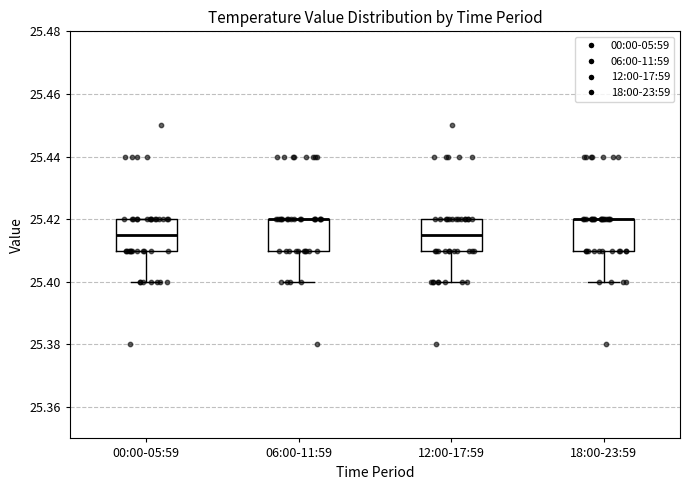

Reading left to right, transcribe this box plot: for each box, give where its median line is, the range the box spans, and where its two whiskers end, as read against the y-axis. The values are not printed on the chart, so give them approximately, as read against the axis.

00:00-05:59: median 25.416, box 25.410 to 25.420, whiskers 25.400 to 25.420
06:00-11:59: median 25.420 (drawn on the box's upper edge), box 25.410 to 25.420, whiskers 25.400 to 25.420
12:00-17:59: median 25.416, box 25.410 to 25.420, whiskers 25.400 to 25.420
18:00-23:59: median 25.420 (drawn on the box's upper edge), box 25.410 to 25.420, whiskers 25.400 to 25.420